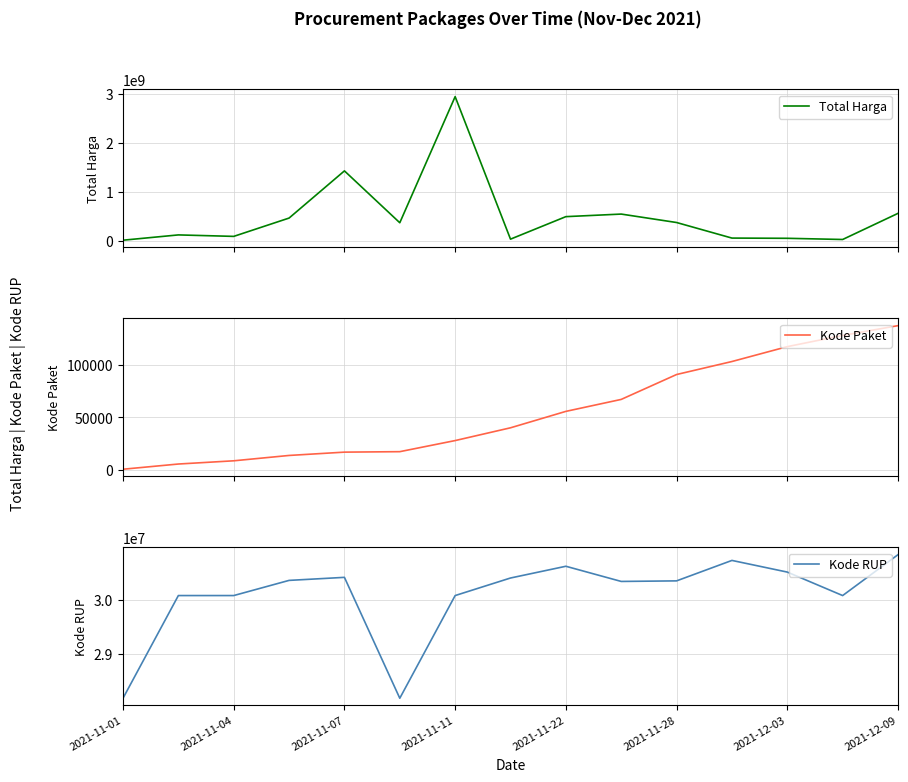

What is the difference between the second highest and second lowest values in the Total Harga series?

1398455900